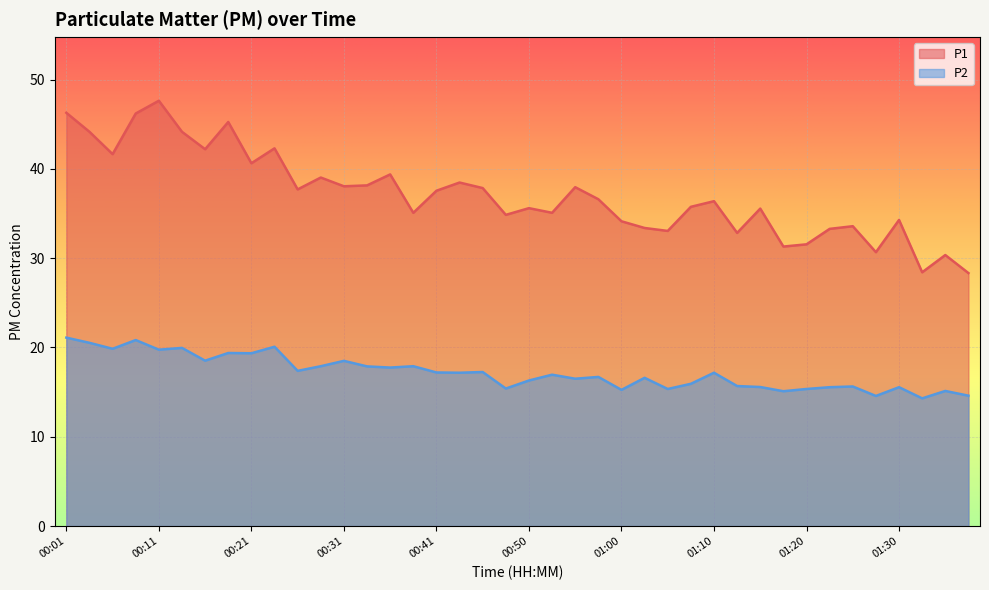

What is the difference between the maximum and minimum values in the P1 series?

19.3